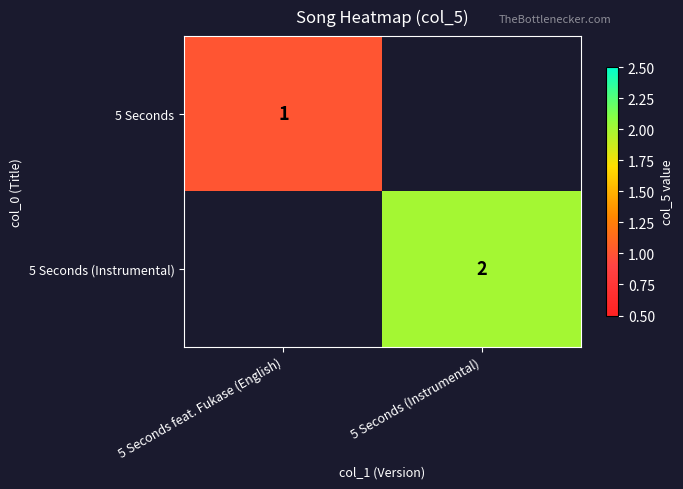

The 5 Seconds (Instrumental) series shows 2 at 5 Seconds (Instrumental). True or false?

True